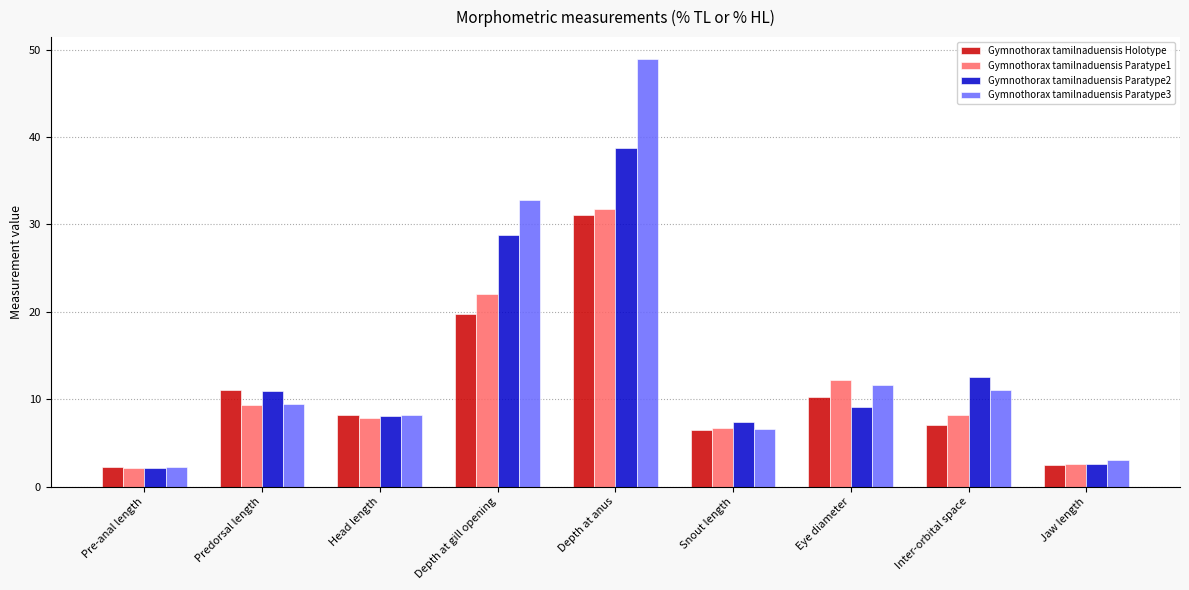

What is the label of the 8th bar from the right?

Predorsal length